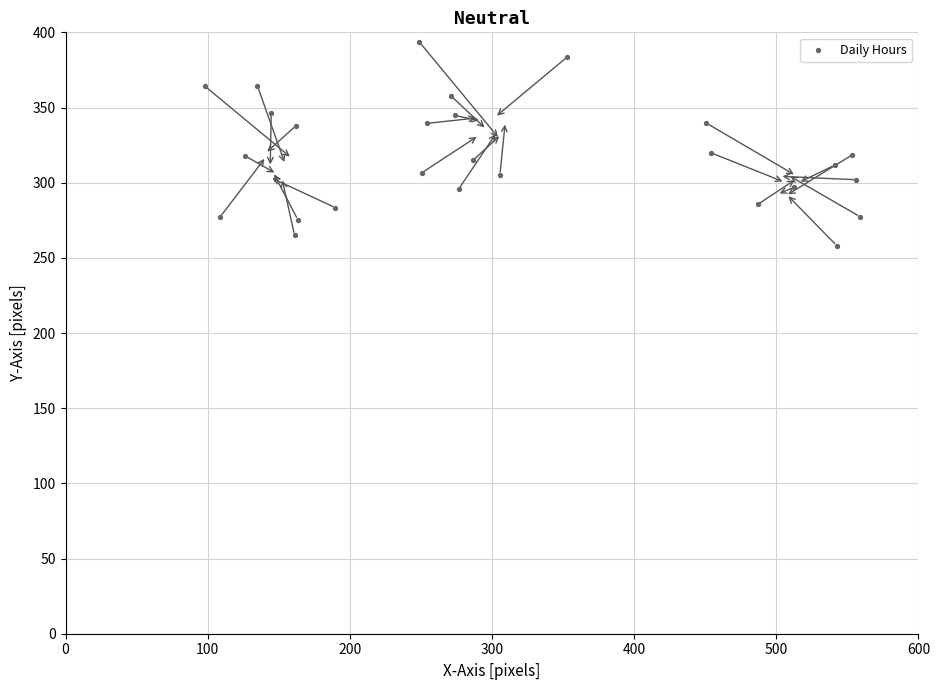

What is the range of Y values (max minus min)?

135.4